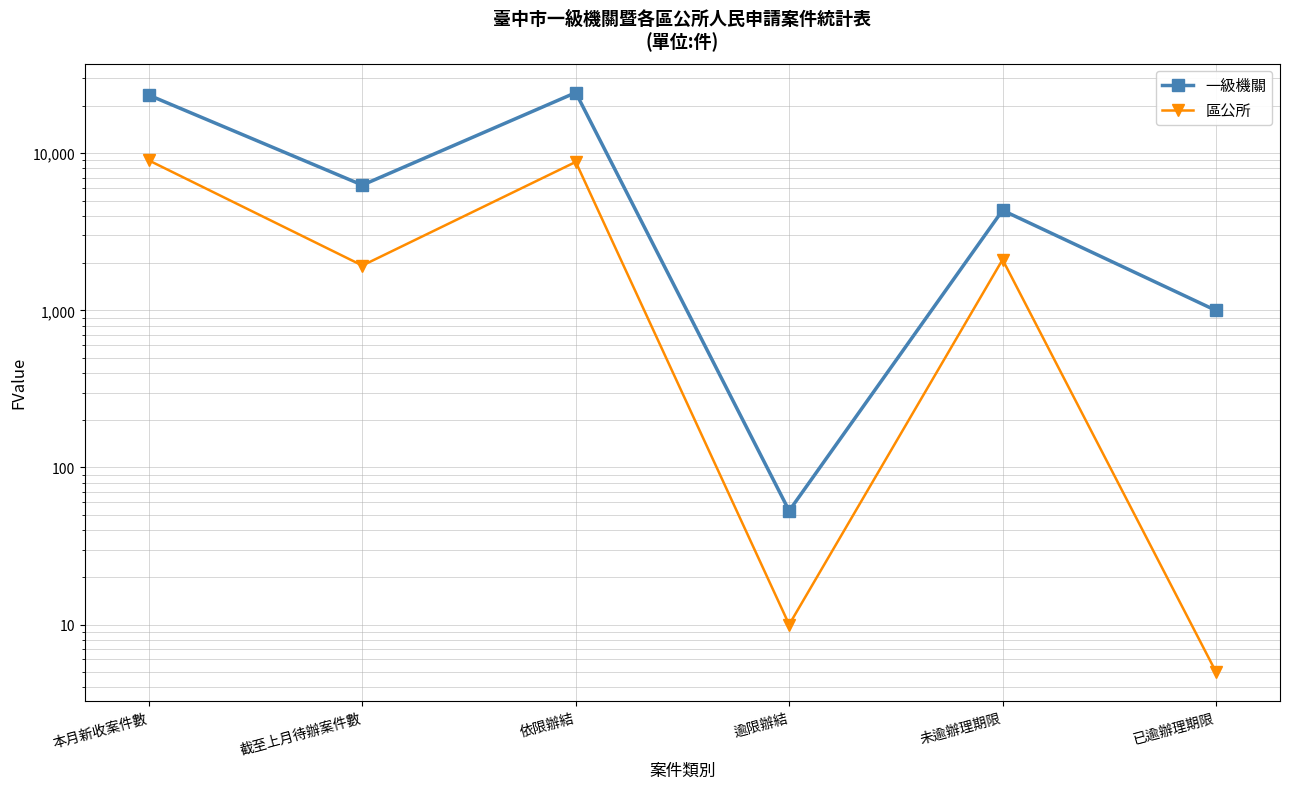

Which has a higher value, 本月新收案件數 or 未逾辦理期限?

本月新收案件數